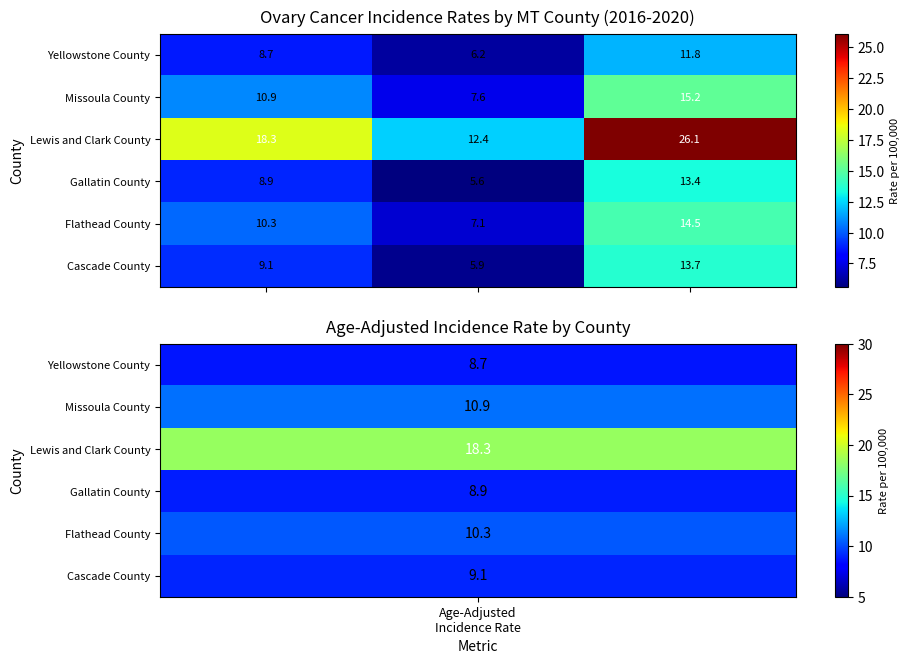

What is the minimum value for Missoula County?

7.6